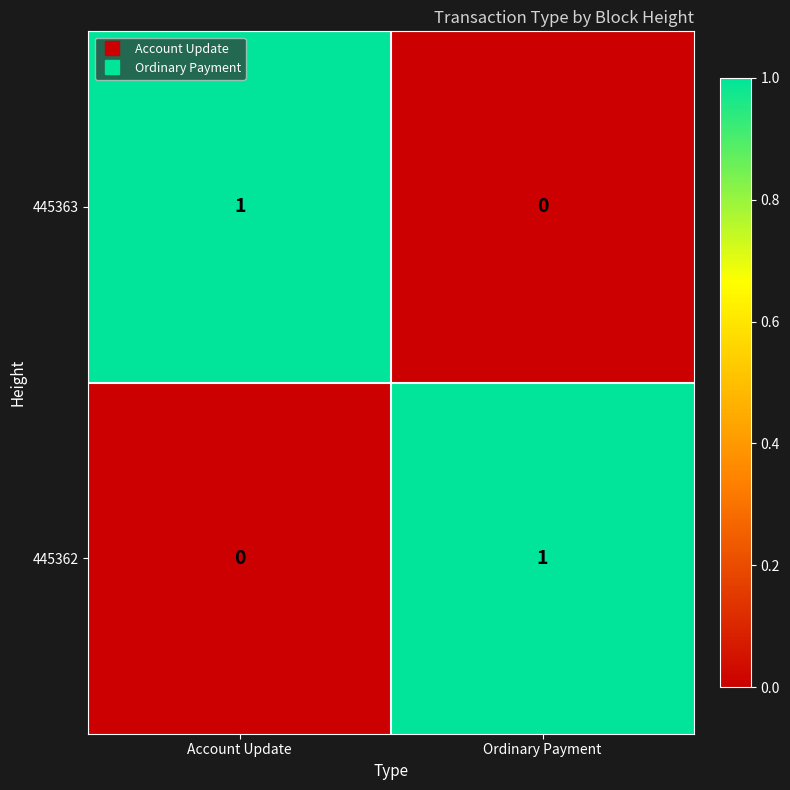

Is it true that 445363 equals 1 at Account Update?

True